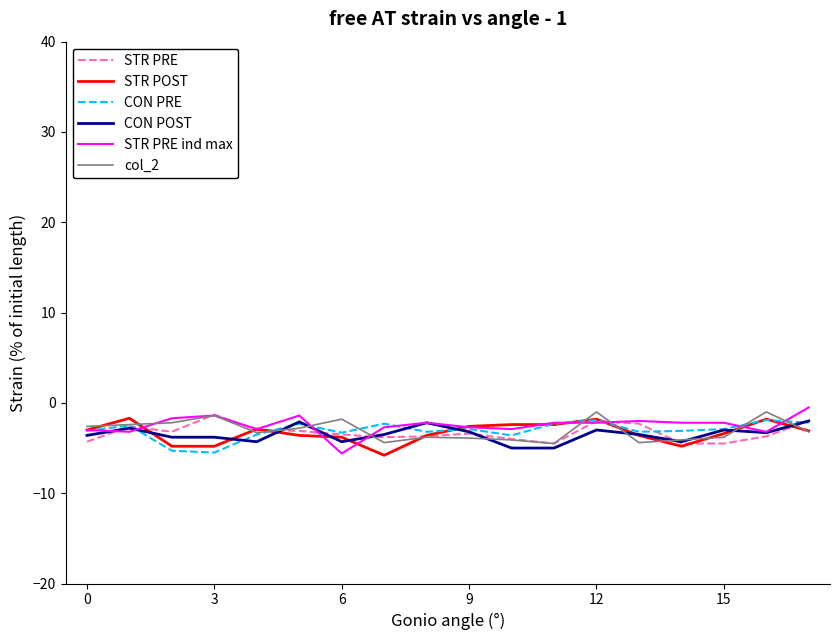

What is the difference between the maximum and minimum values in the STR PRE series?

3.2